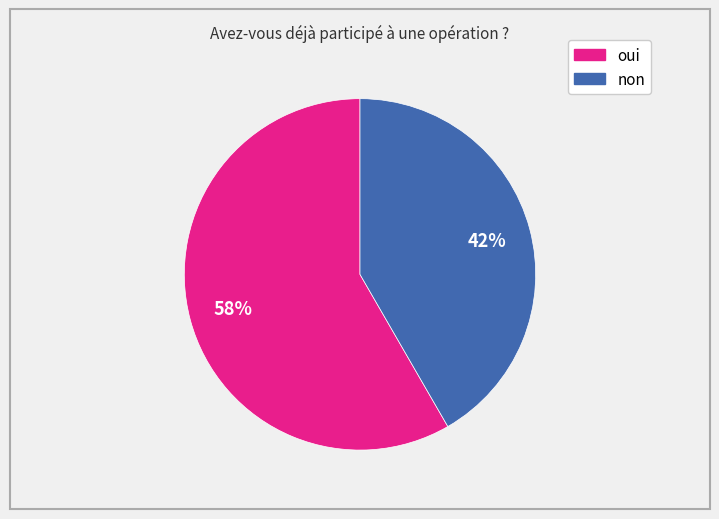

The oui slice represents 58% of the pie. True or false?

True